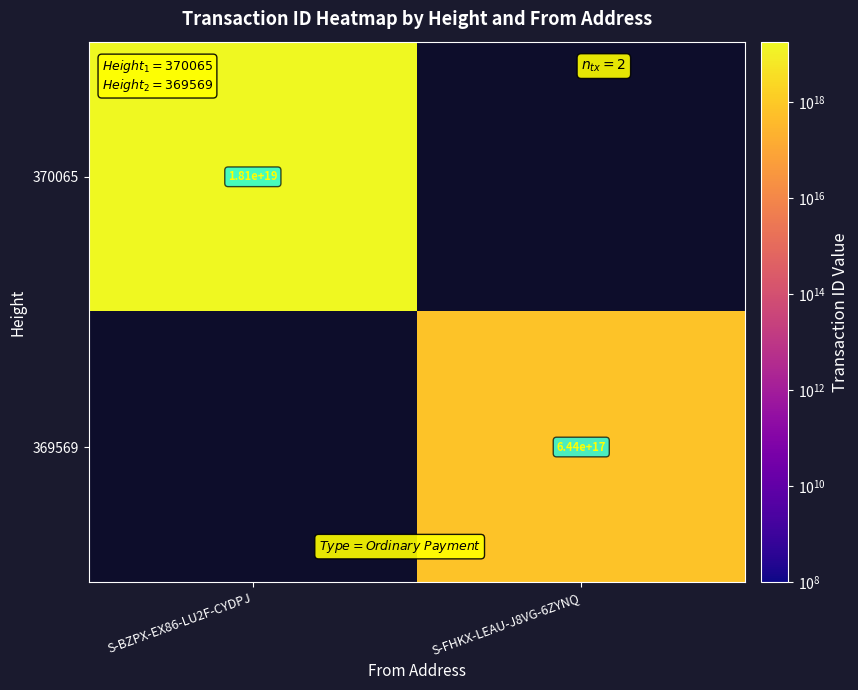

What is the total value across all series at S-FHKX-LEAU-J8VG-6ZYNQ?

644280399455340416